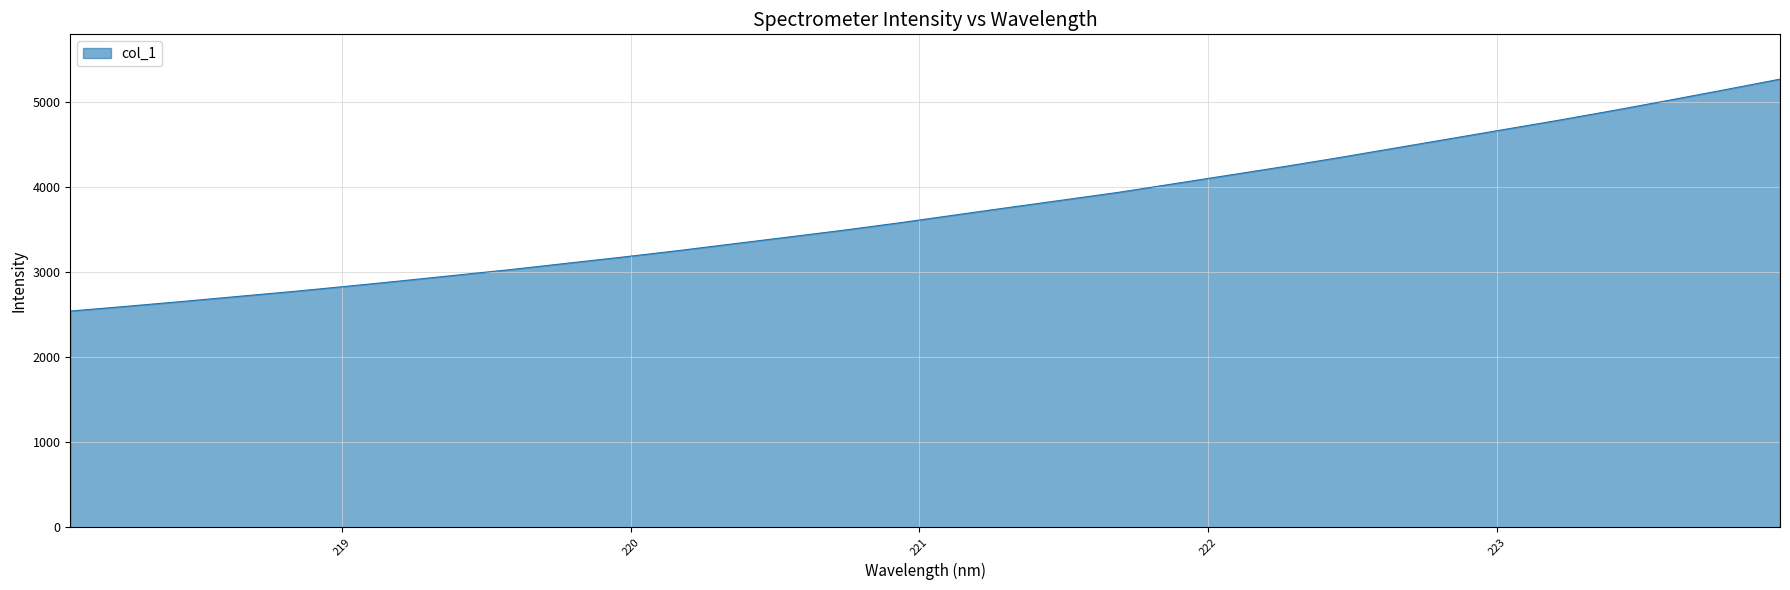

What is the greatest value displayed?

5265.5